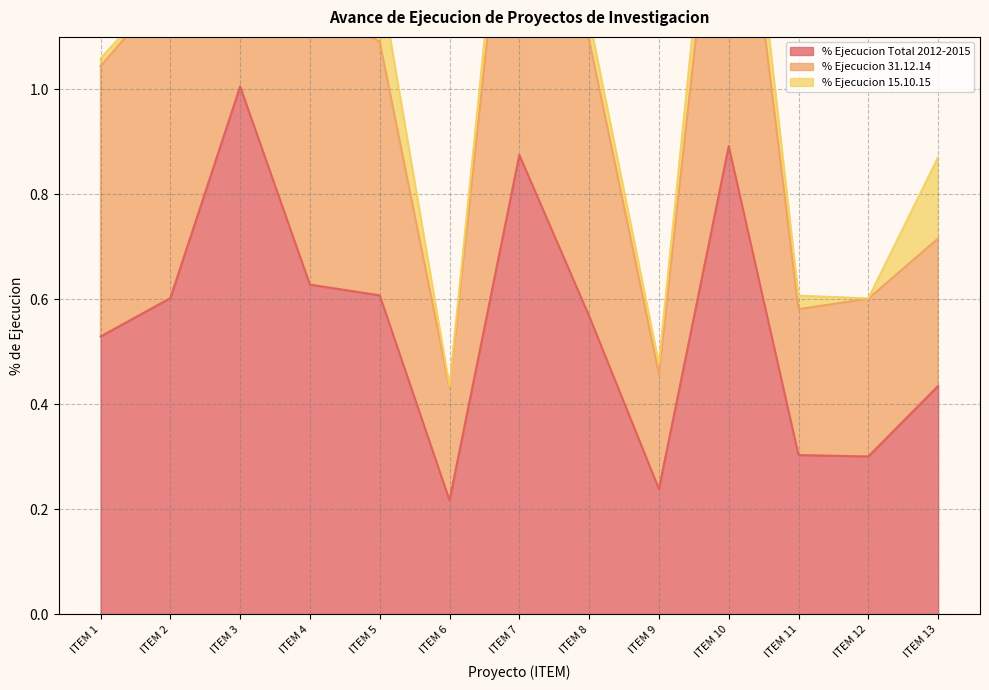

What is the maximum value for % Ejecucion 31.12.14?

2.0